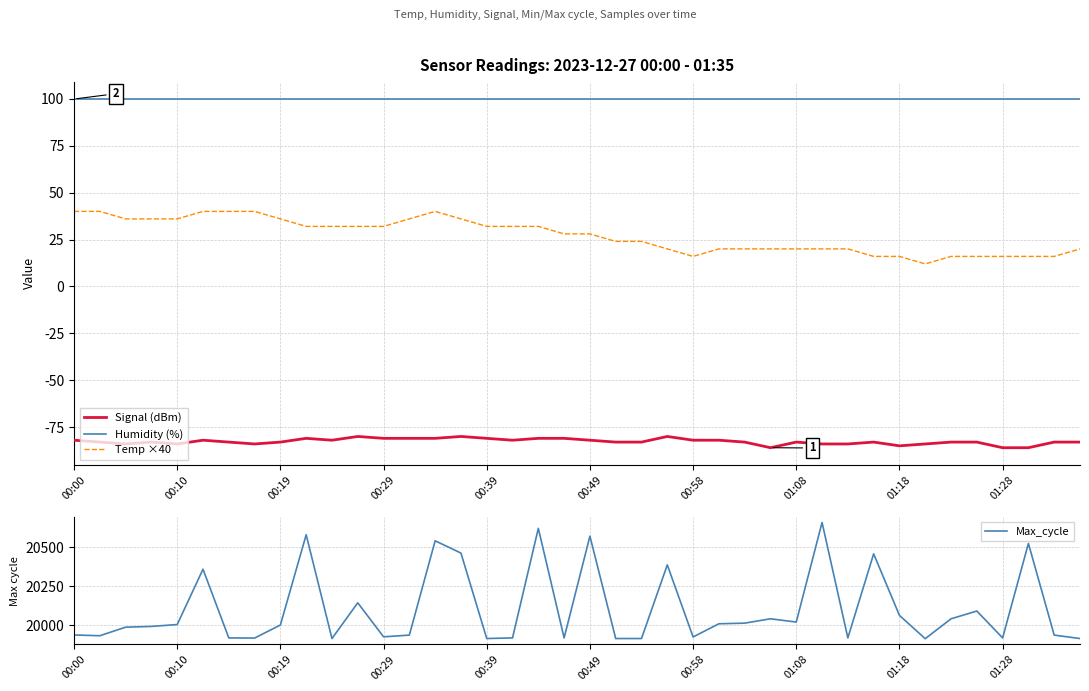

Is this an area chart (filled region under the line)?

No